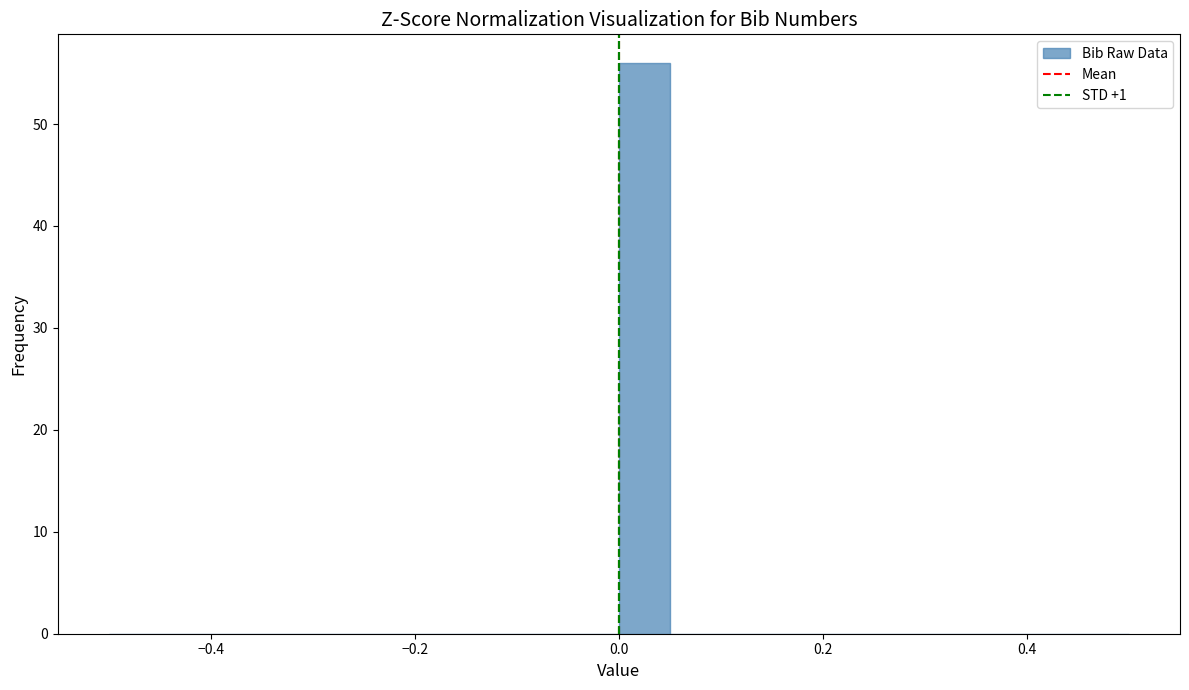

Around what value on the x-axis is the tallest bar? Give the approximate position of its centre, as read against the axis.

0.02